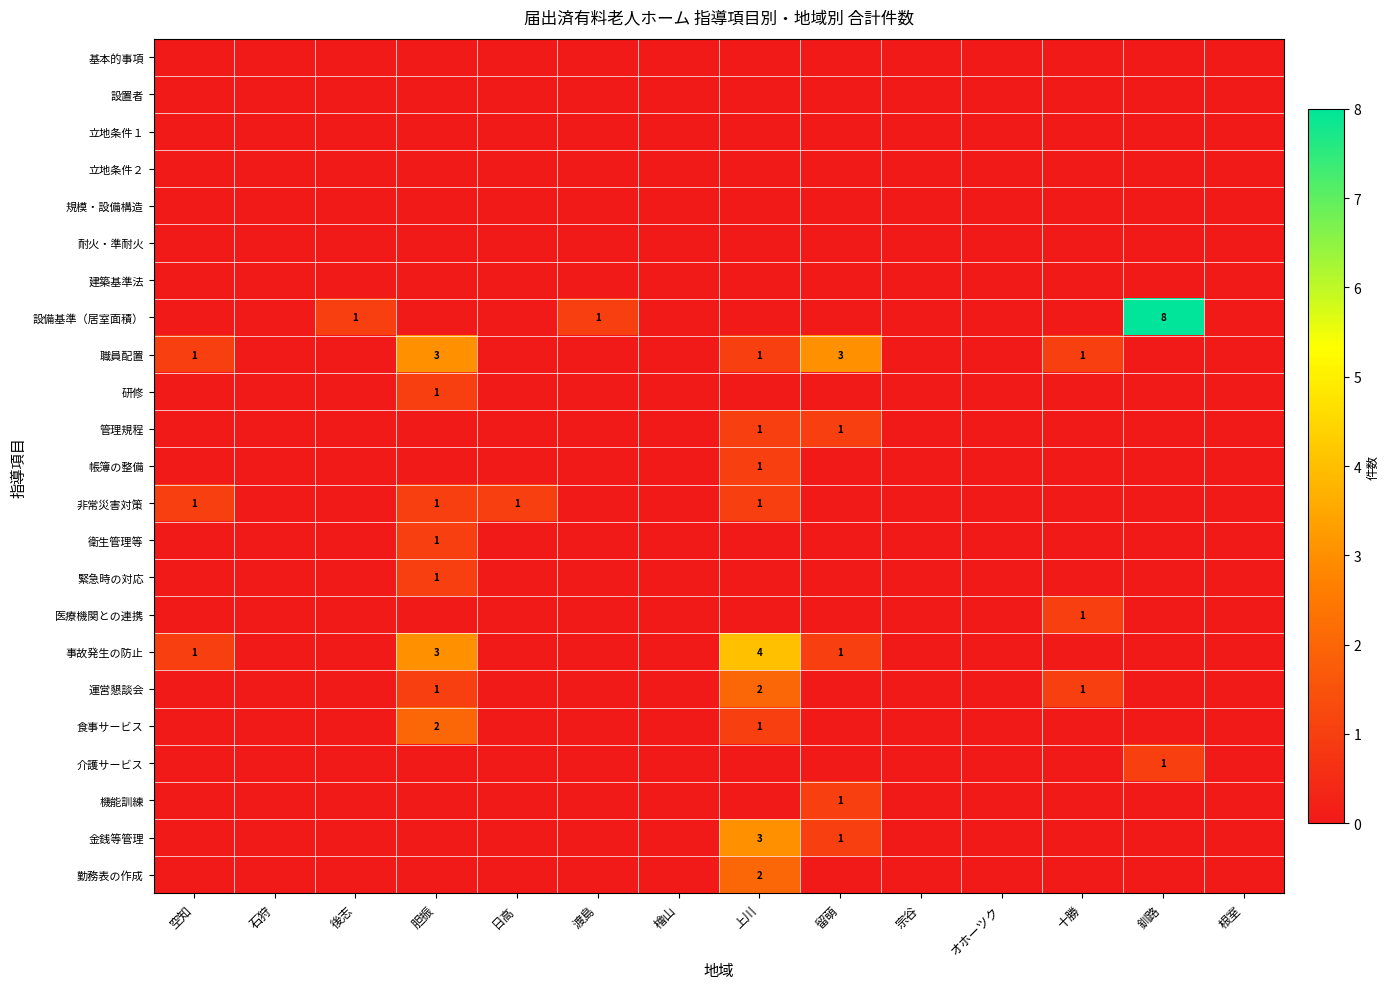

Between 日高 and オホーツク, which series saw the biggest shift?

非常災害対策